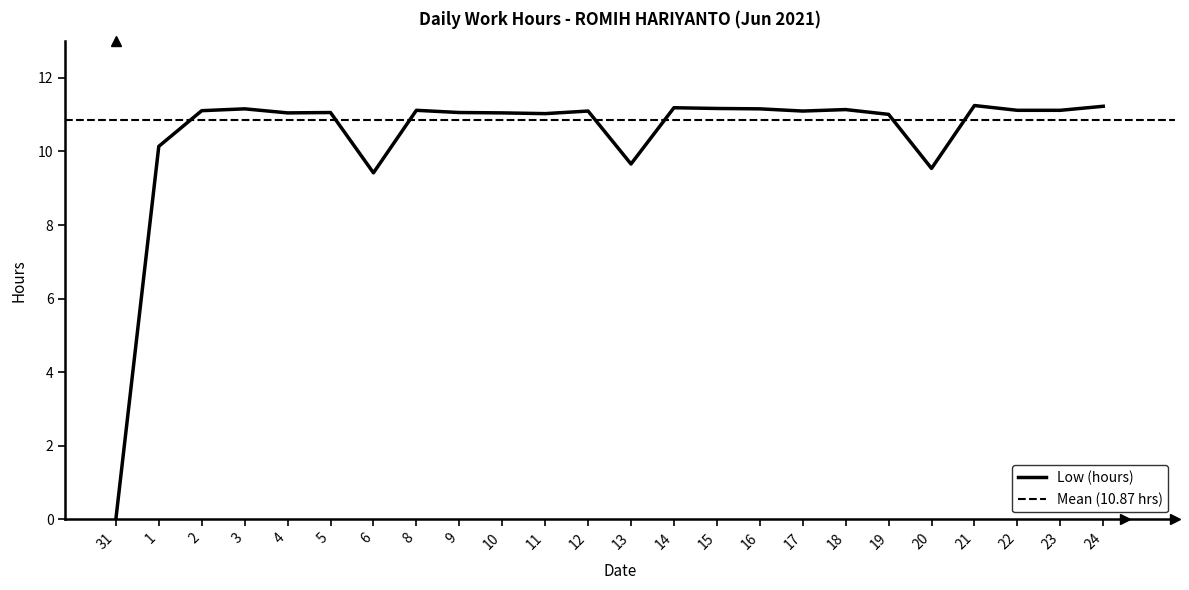

What is the label of the 9th point from the right?

16